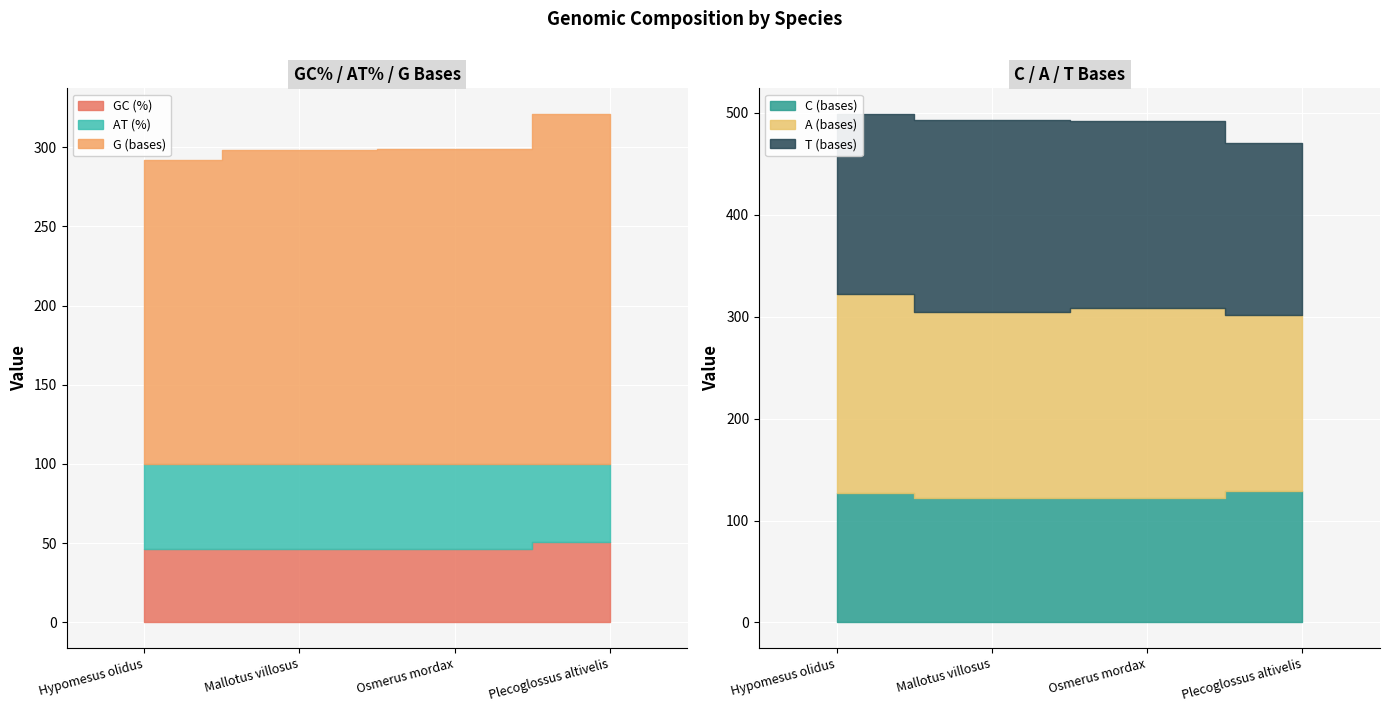

List the series in order of their peak value, lowest first.

GC (%), AT (%), C (bases), T (bases), A (bases), G (bases)